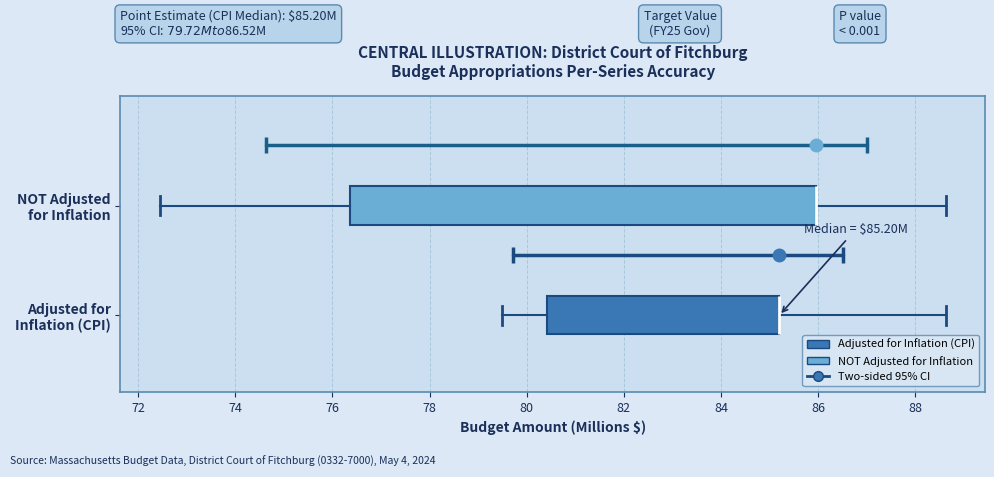

Which box is the widest, from its left edge to its right edge?

NOT Adjusted for Inflation